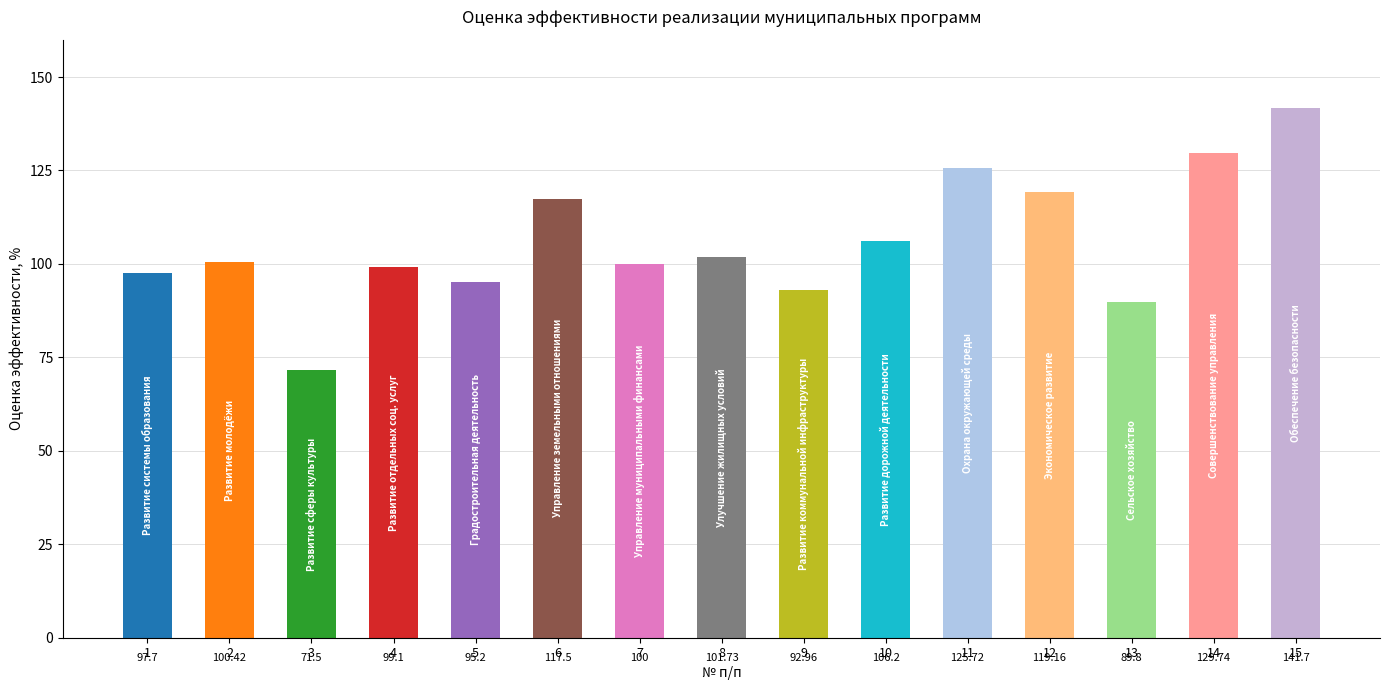

At which category does the chart reach its minimum across all series?

3